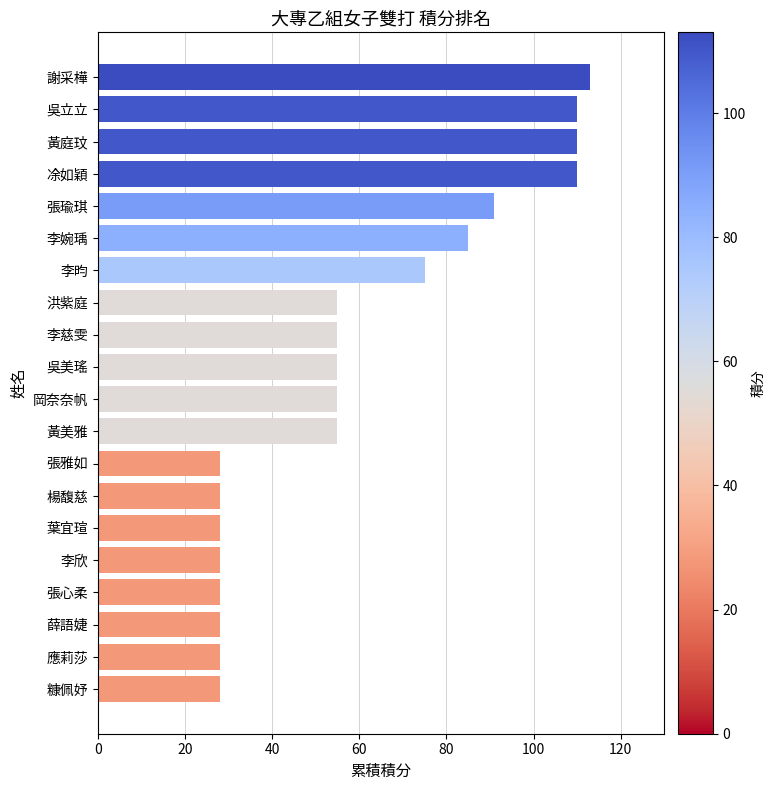

What is the change in value from 凃如穎 to 李欣?

-82